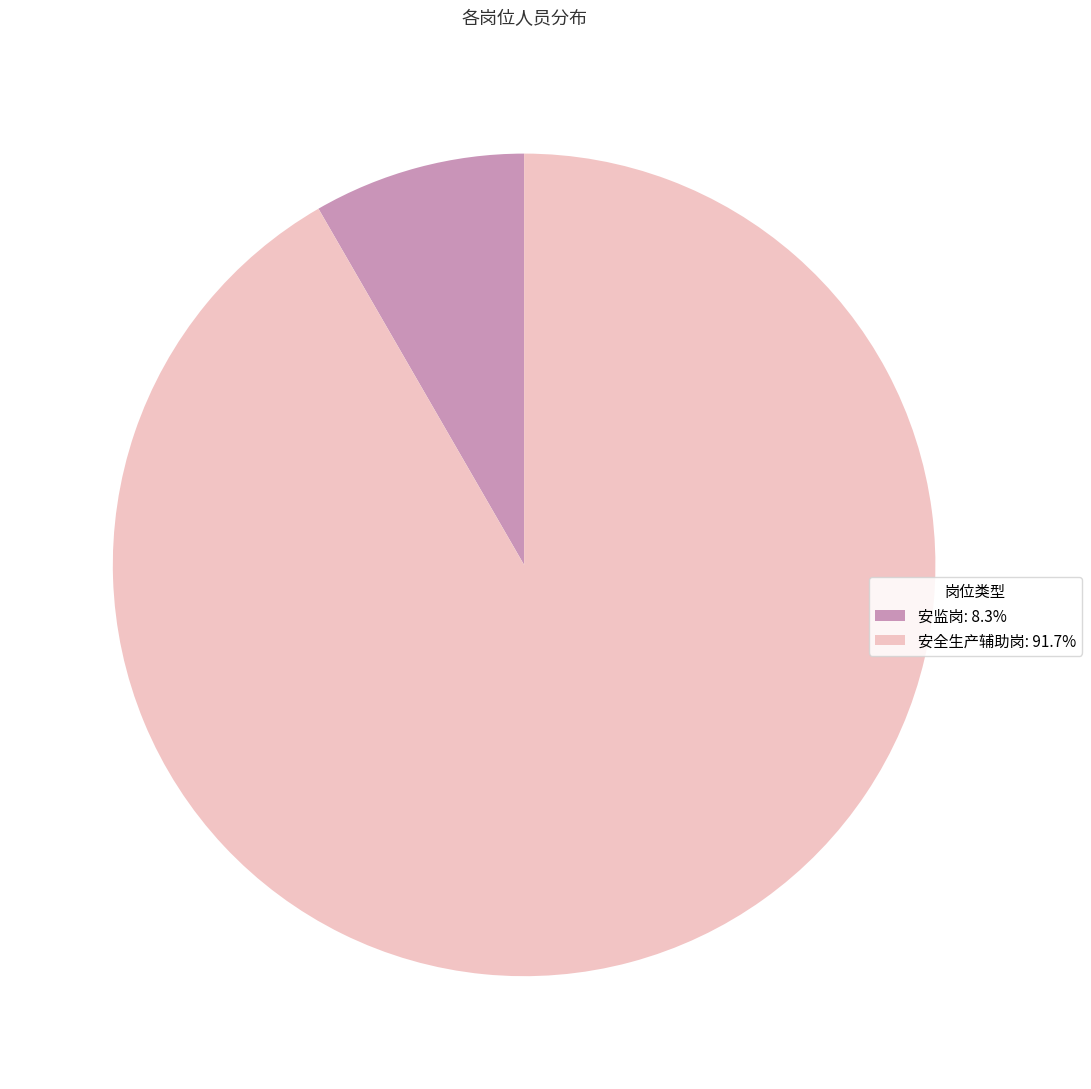

Does 安监岗: 8.3% represent more than half of the total?

No